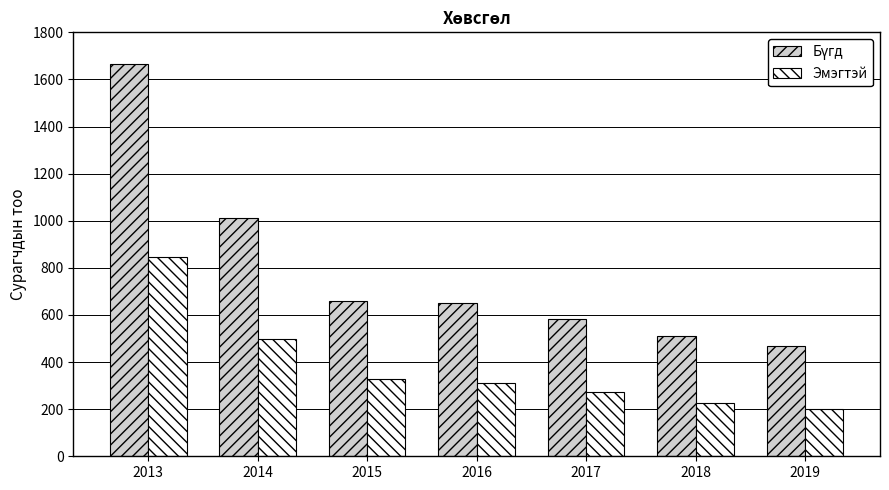

Where does the Эмэгтэй series first go above 313?

2013